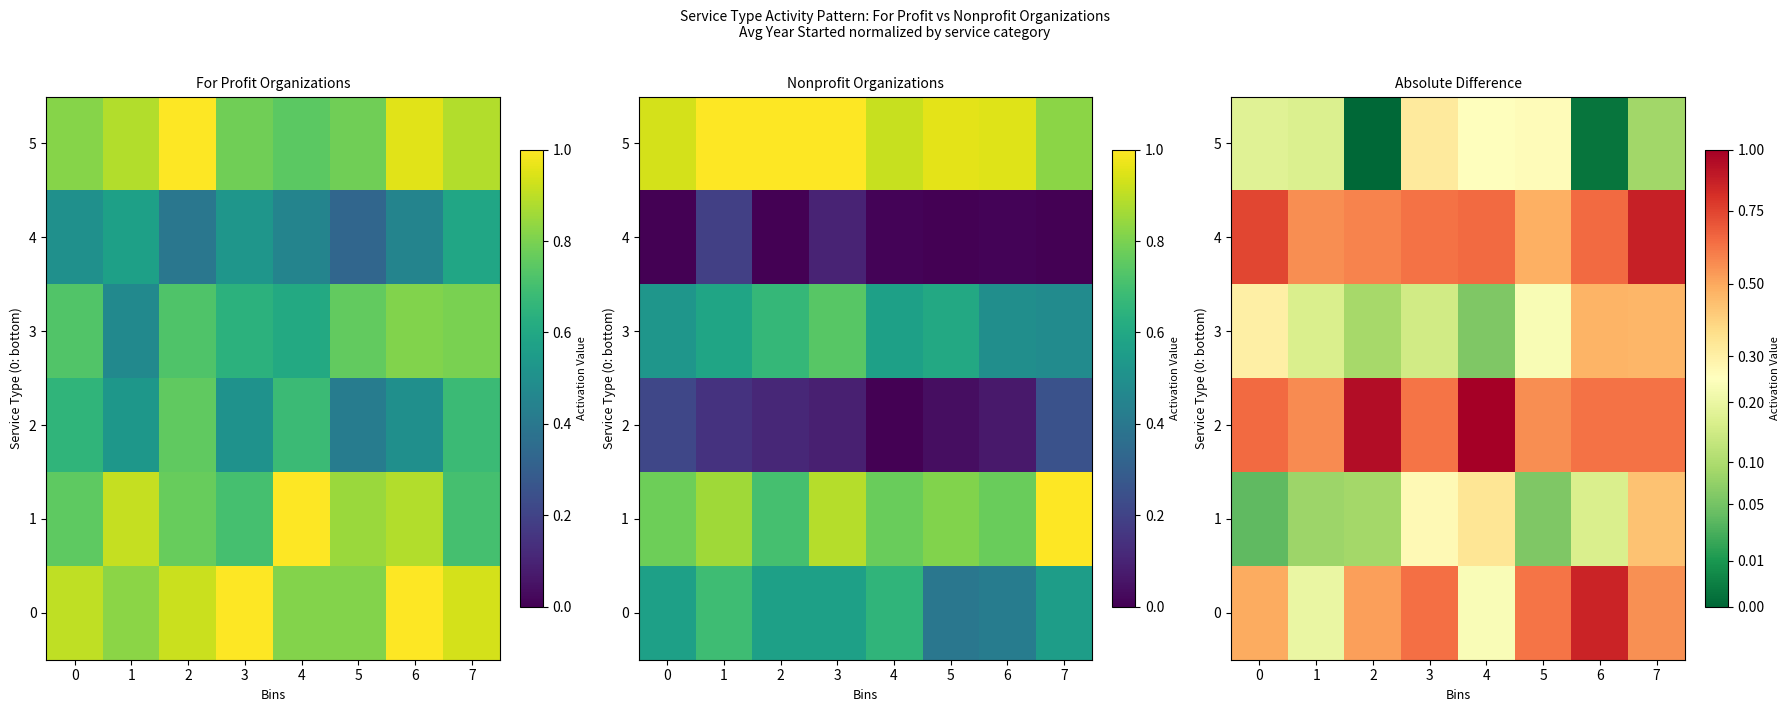

What is the greatest value displayed?

1.0